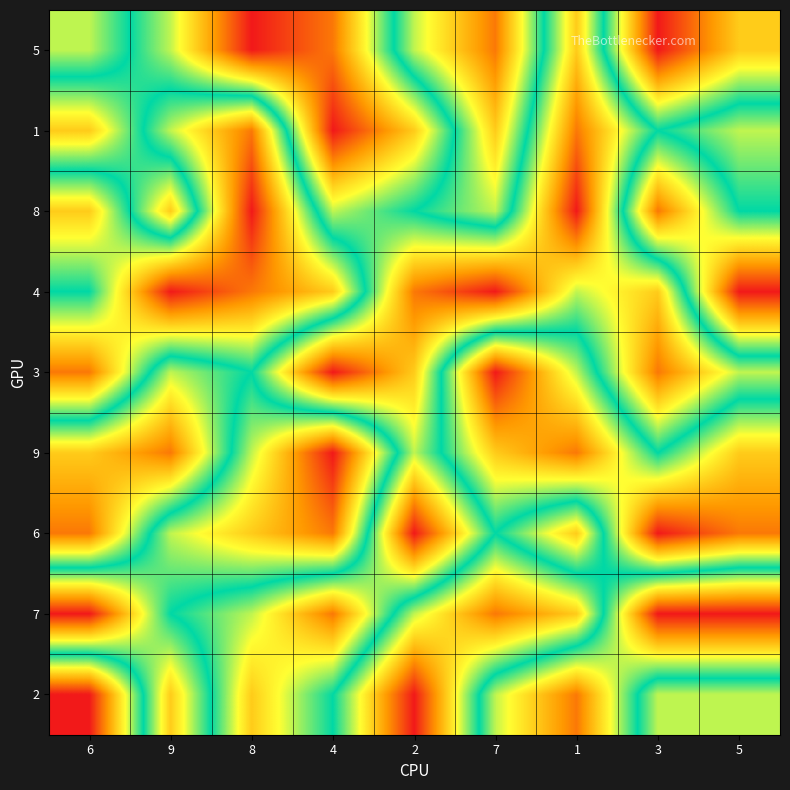

Reading left to right, what are all the values shown in this chart?

5: 6=4	9=6	8=9	4=8	2=4	7=2	1=7	3=1	5=3
1: 6=7	9=4	8=2	4=9	2=7	7=3	1=8	3=5	5=6
8: 6=3	9=7	8=1	4=6	2=5	7=4	1=9	3=2	5=5
4: 6=5	9=1	8=2	4=3	2=8	7=9	1=6	3=7	5=1
3: 6=2	9=6	8=5	4=9	2=7	7=1	1=4	3=8	5=6
9: 6=7	9=8	8=4	4=1	2=6	7=3	1=2	3=5	5=3
6: 6=8	9=4	8=3	4=2	2=9	7=5	1=7	3=1	5=2
7: 6=1	9=5	8=6	4=8	2=4	7=2	1=3	3=9	5=9
2: 6=9	9=3	8=7	4=5	2=1	7=6	1=8	3=4	5=4